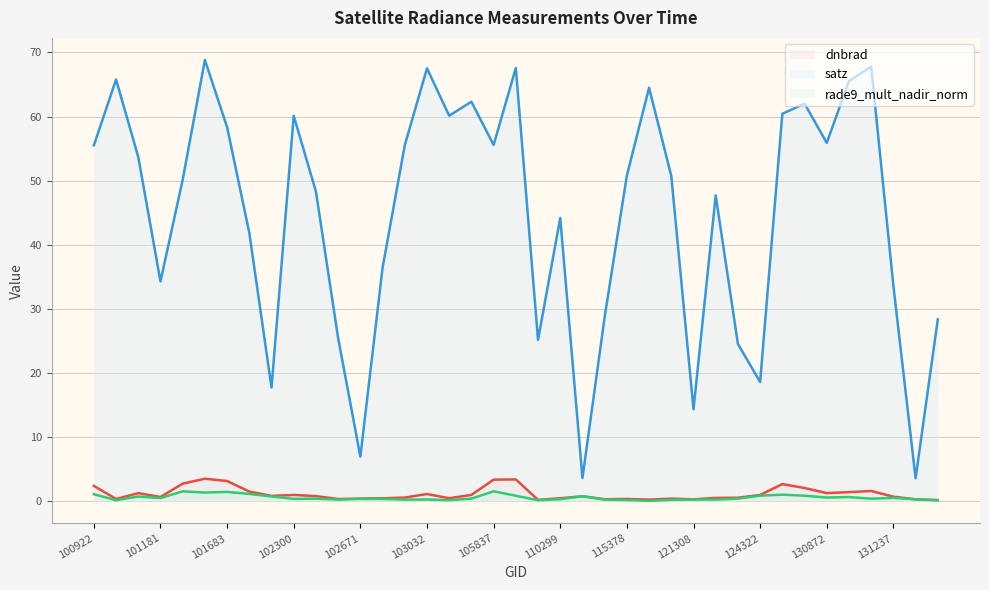

At how many categories does at least one series exceed 44?

24